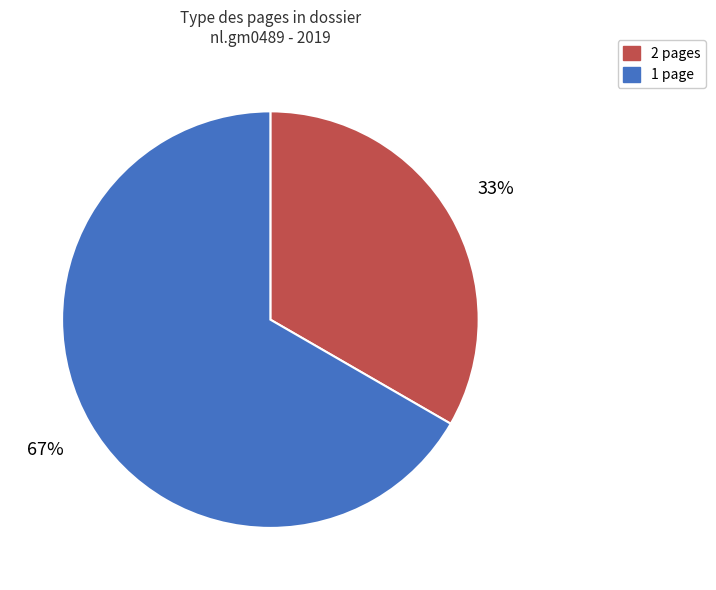

Is the sum of 1 page and 2 pages greater than half?

Yes